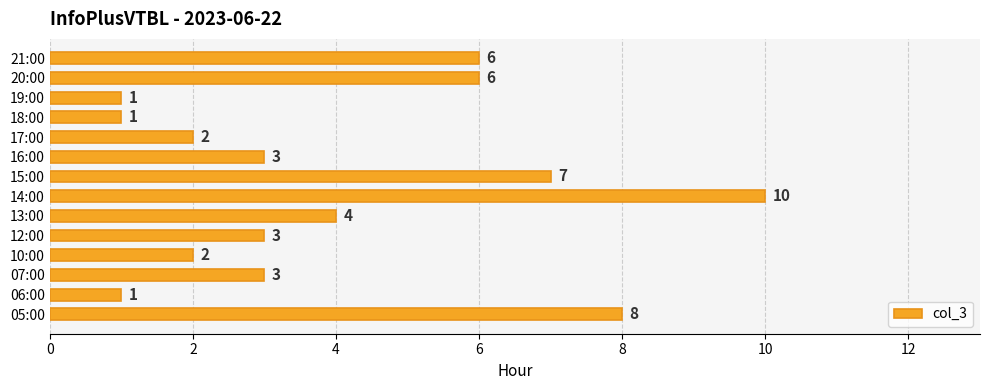

The chart shows a value of 10 at 14:00. True or false?

True